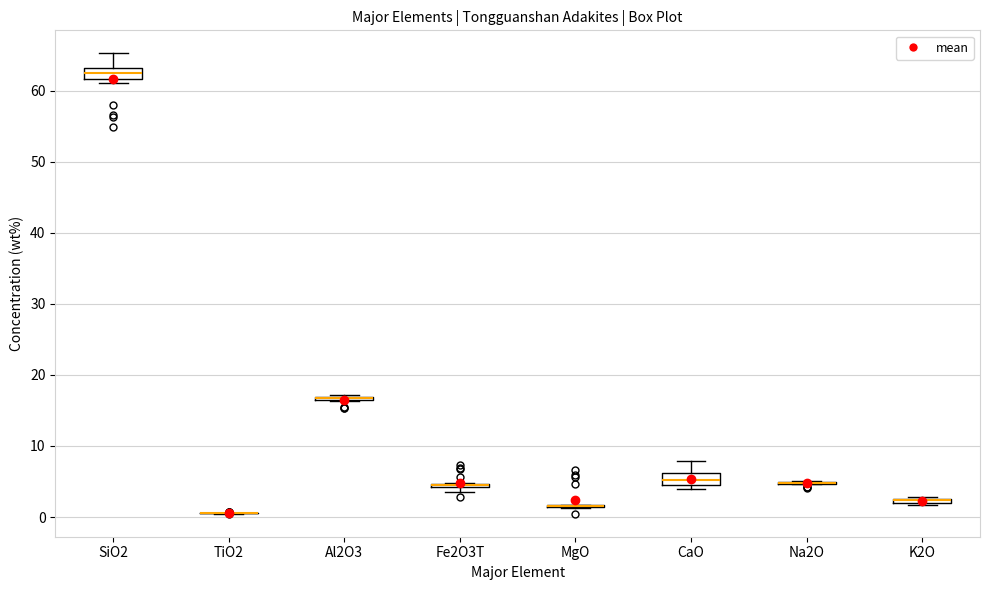

Where does the upper whisker of the box for CaO end on the y-axis? The values are not printed on the chart, so give them approximately, as read against the axis.

8